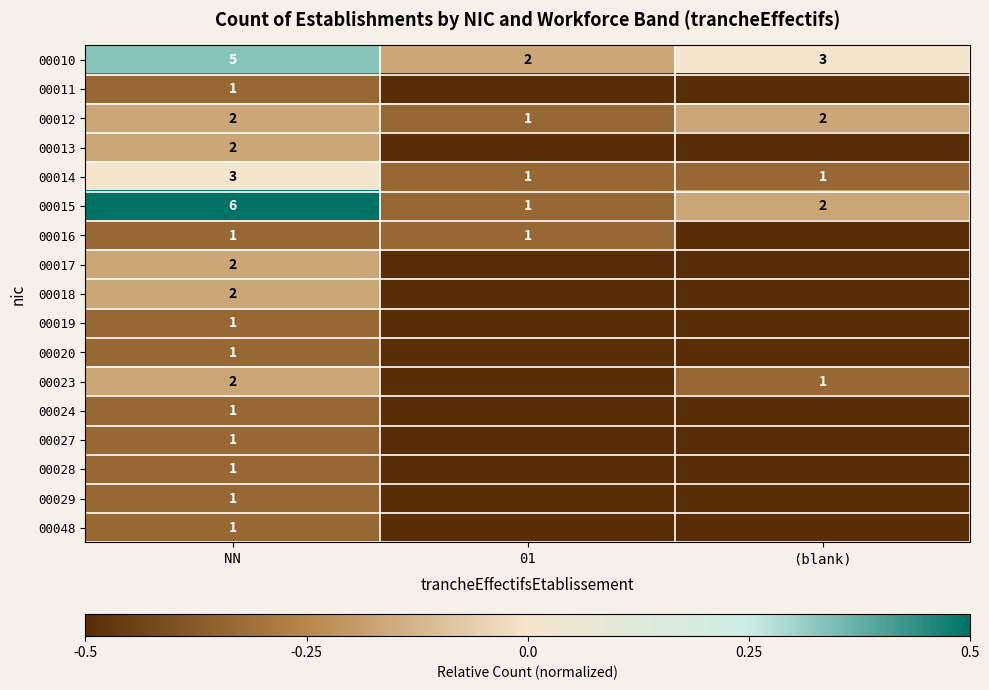

What is the difference between the highest and lowest values at (blank)?

0.5